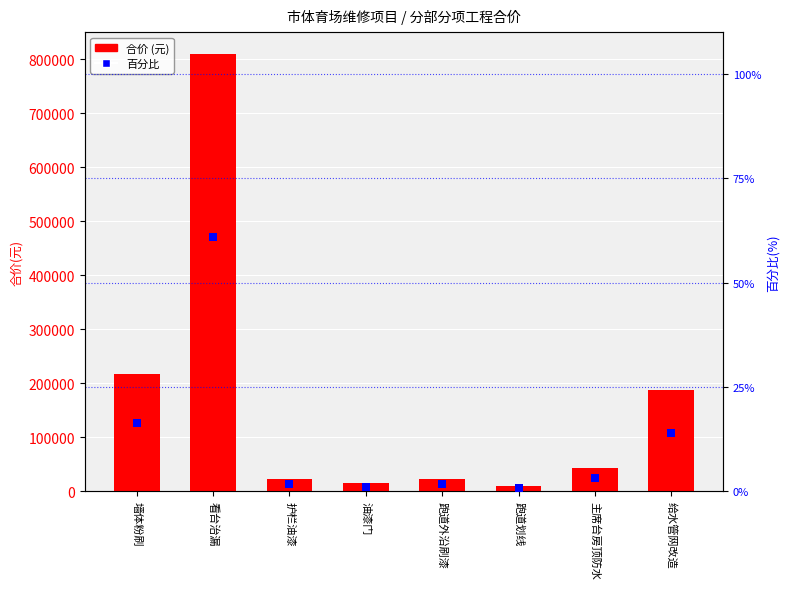

Which series has the largest Y range (max minus min)?

合价